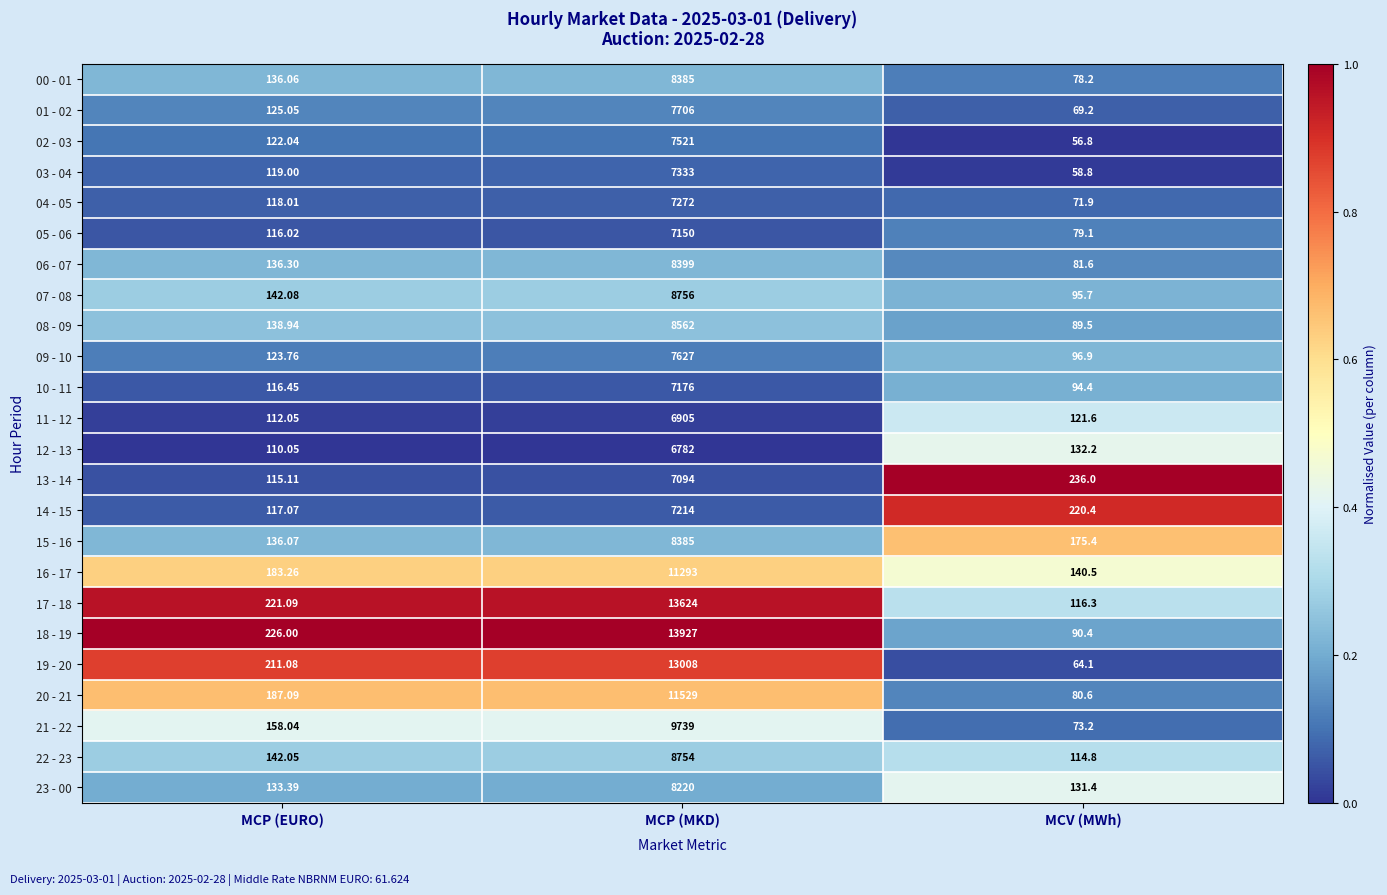

Rank the categories by 10 - 11 value from lowest to highest.

MCV (MWh), MCP (EURO), MCP (MKD)